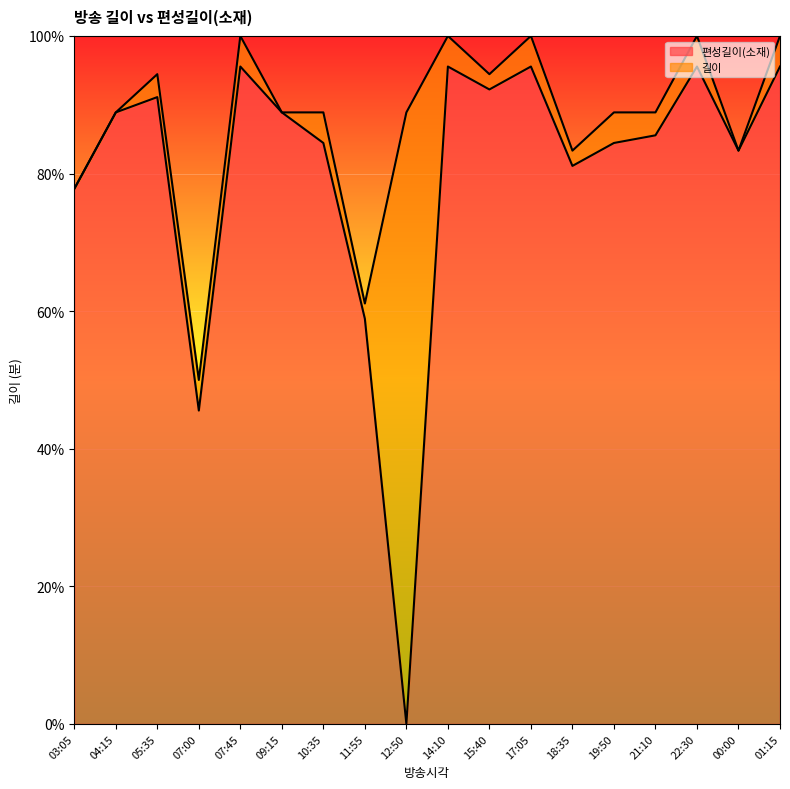

Reading left to right, what are all the values shown in this chart?

편성길이(소재): 03:05=77.8	04:15=88.9	05:35=91.1	07:00=45.6	07:45=95.6	09:15=88.9	10:35=84.4	11:55=58.9	12:50=0.0	14:10=95.6	15:40=92.2	17:05=95.6	18:35=81.1	19:50=84.4	21:10=85.6	22:30=95.6	00:00=83.3	01:15=95.6
길이: 03:05=77.8	04:15=88.9	05:35=94.4	07:00=50.0	07:45=100.0	09:15=88.9	10:35=88.9	11:55=61.1	12:50=88.9	14:10=100.0	15:40=94.4	17:05=100.0	18:35=83.3	19:50=88.9	21:10=88.9	22:30=100.0	00:00=83.3	01:15=100.0